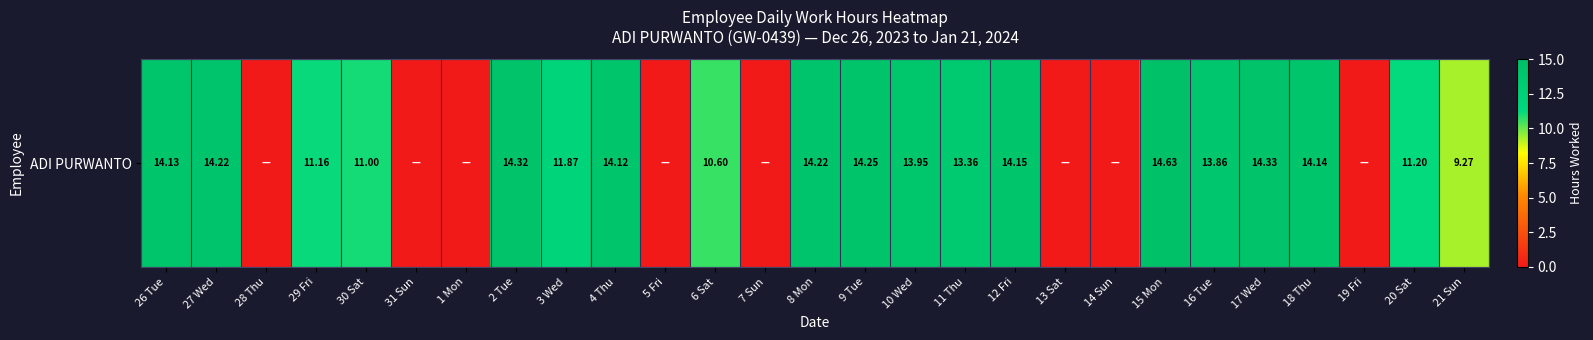

Which label corresponds to the largest value in the chart?

15 Mon